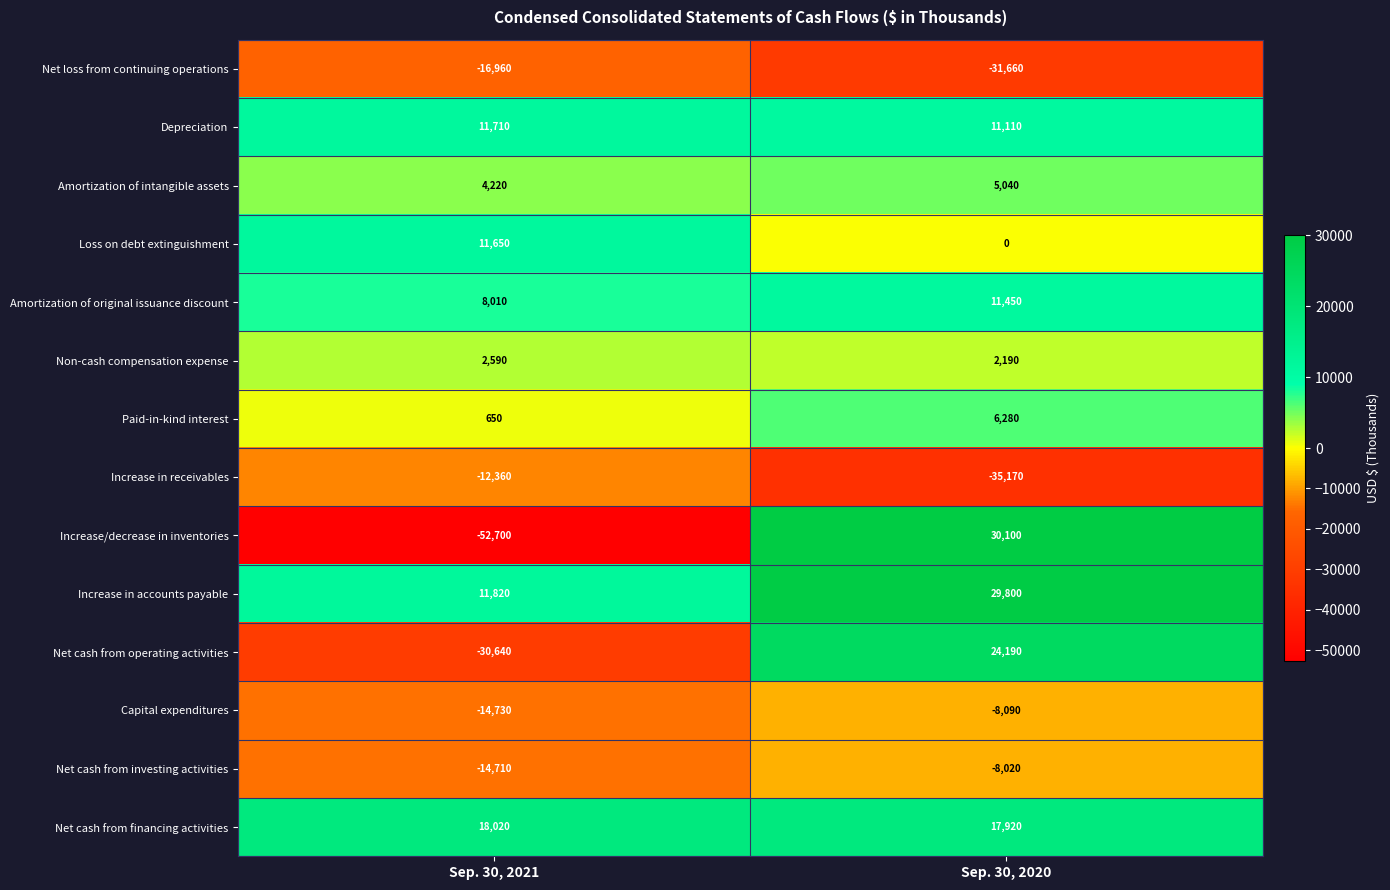

What is the approximate value of Increase in receivables at Sep. 30, 2021?

-12360